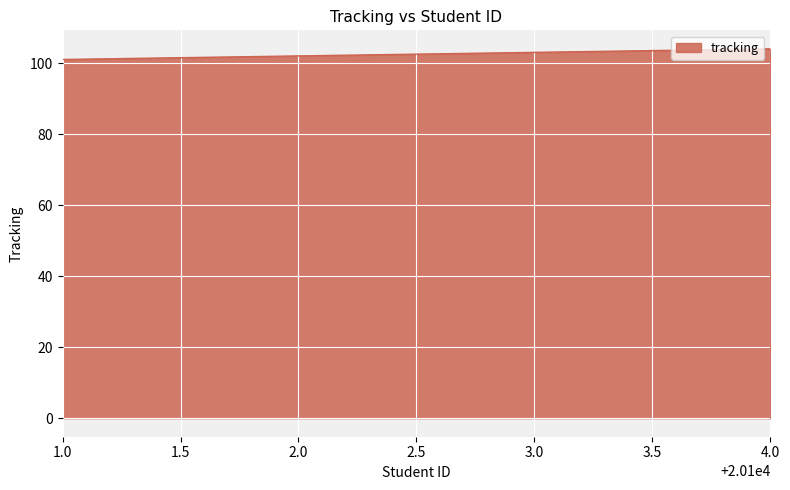

True or false: there are more than 1 points higher than both neighbors.

False